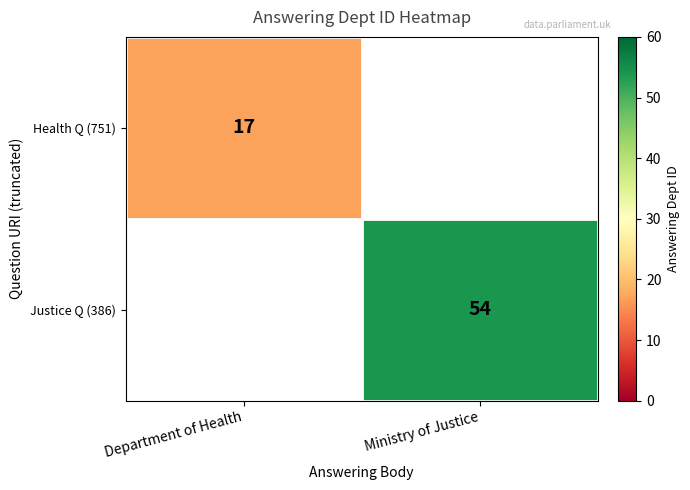

Is the value of Health Q (751) at Department of Health greater than the value of Justice Q (386) at Ministry of Justice?

No